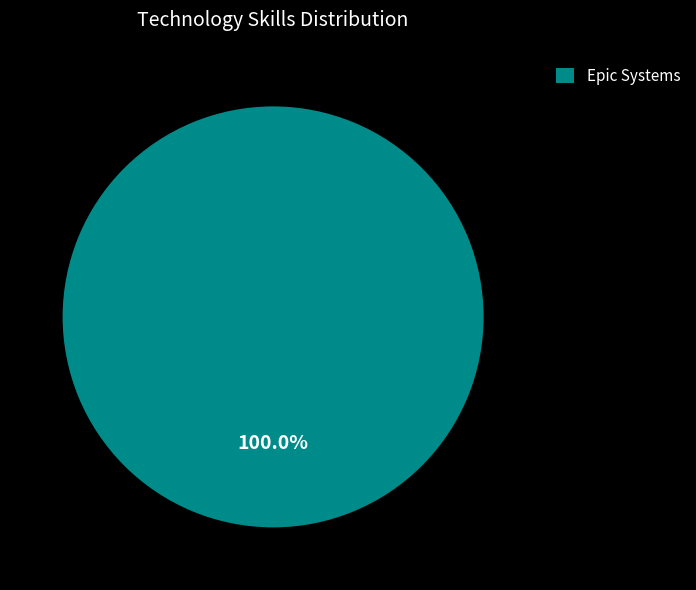

How many segments does this pie chart have?

1